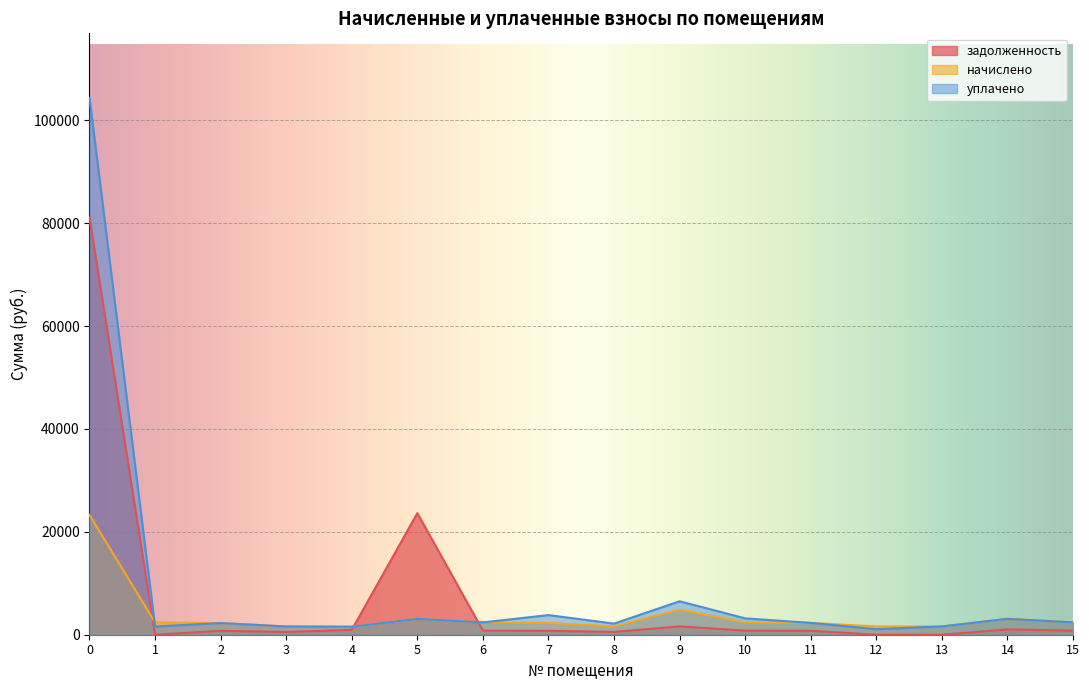

What value does the уплачено series have at 5?

3077.7